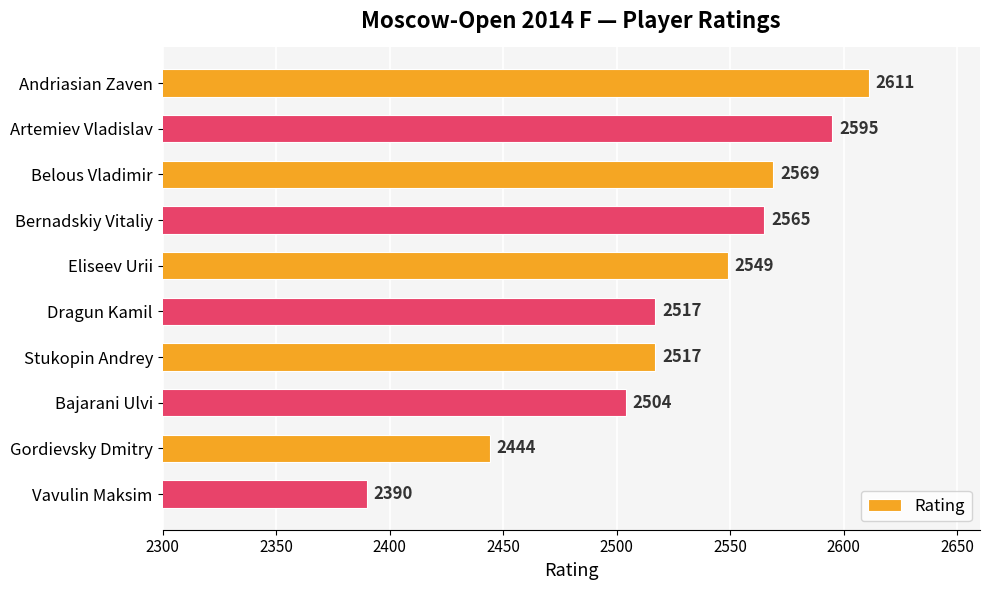

At which category does the chart reach its peak across all series?

Andriasian Zaven